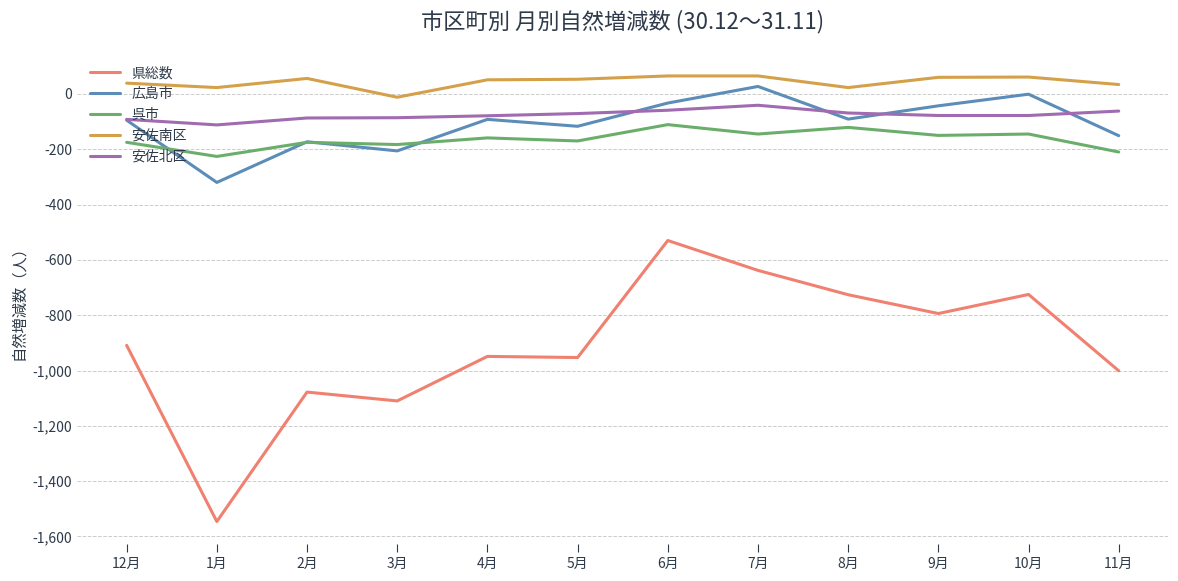

Which series changed the most between 8月 and 10月?

広島市